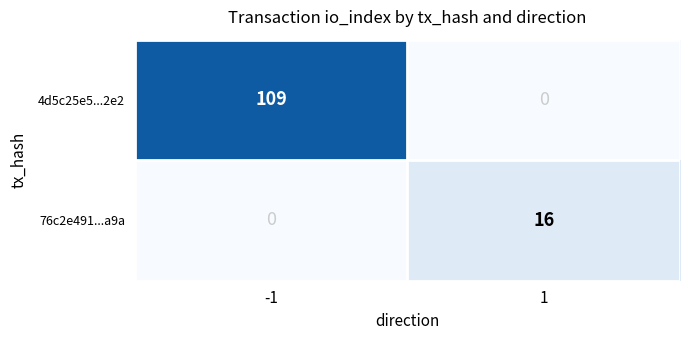

How many series are shown in this chart?

2